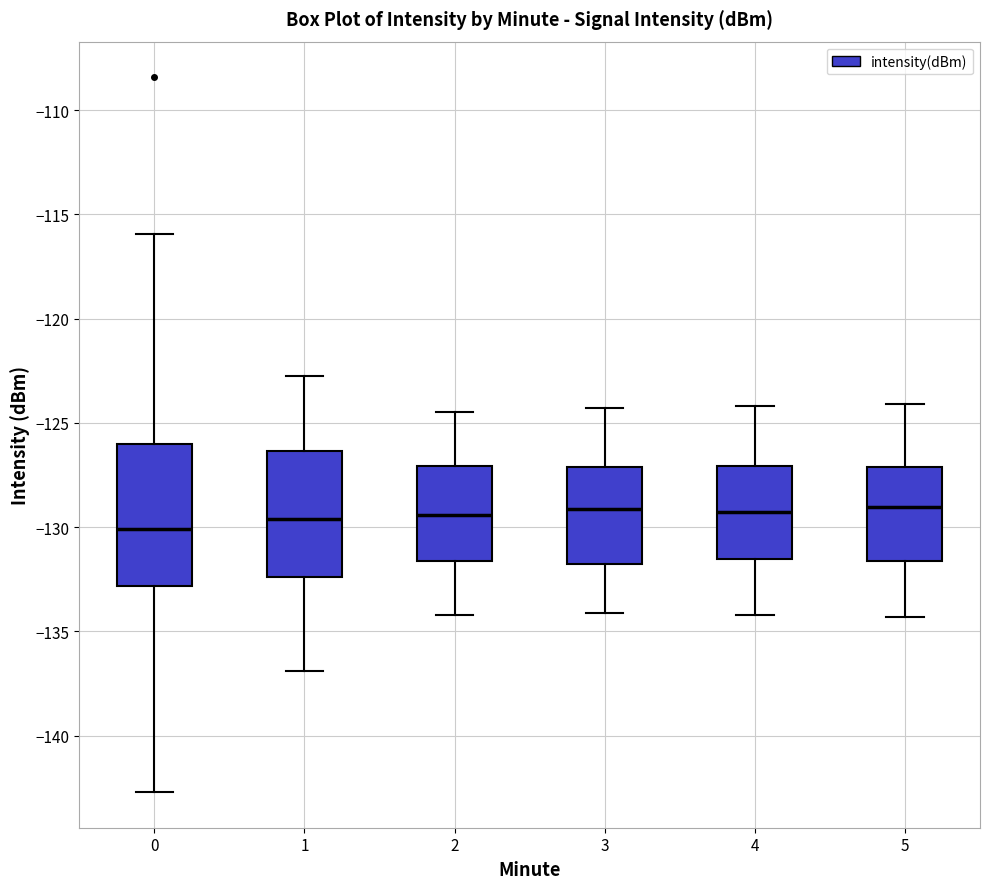

Which box is the tallest, from its lower edge to its upper edge?

0